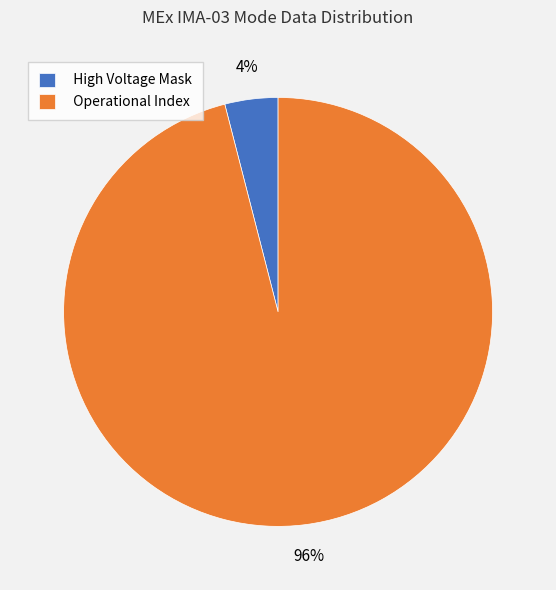

Rank the categories by value from highest to lowest.

Operational Index, High Voltage Mask